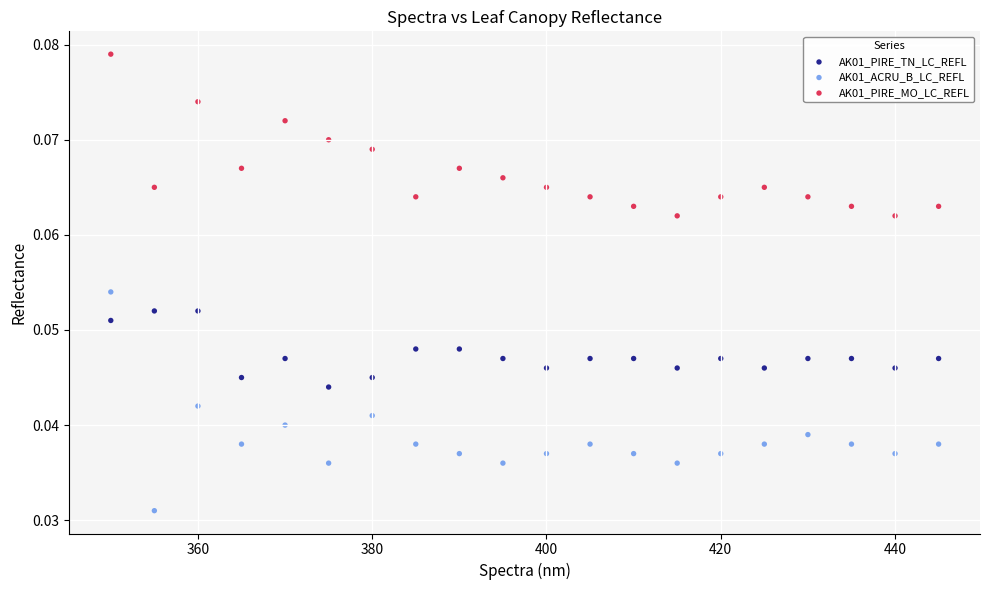

Across all data points, what is the range of X values (max minus min)?

95.0